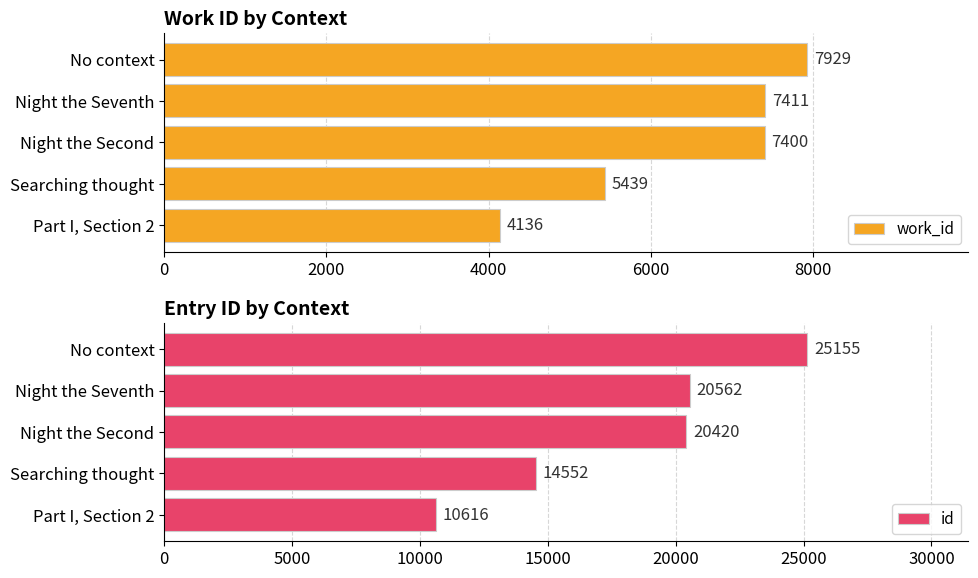

What is the sum of the id values at Searching thought and Night the Second?

34972